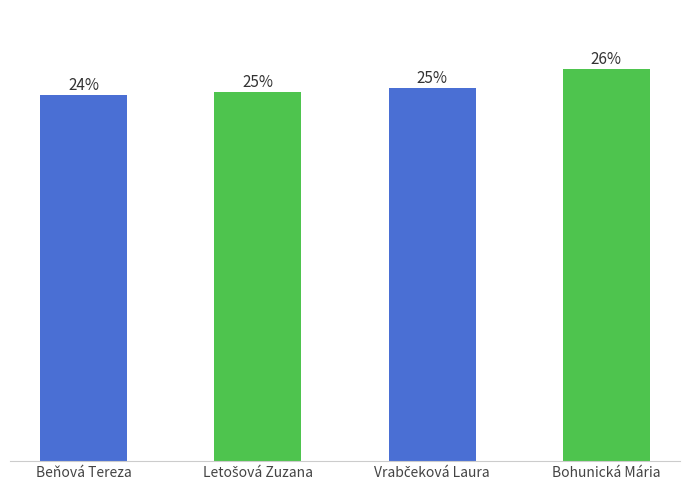

Which category has the lowest value across all series?

Beňová Tereza